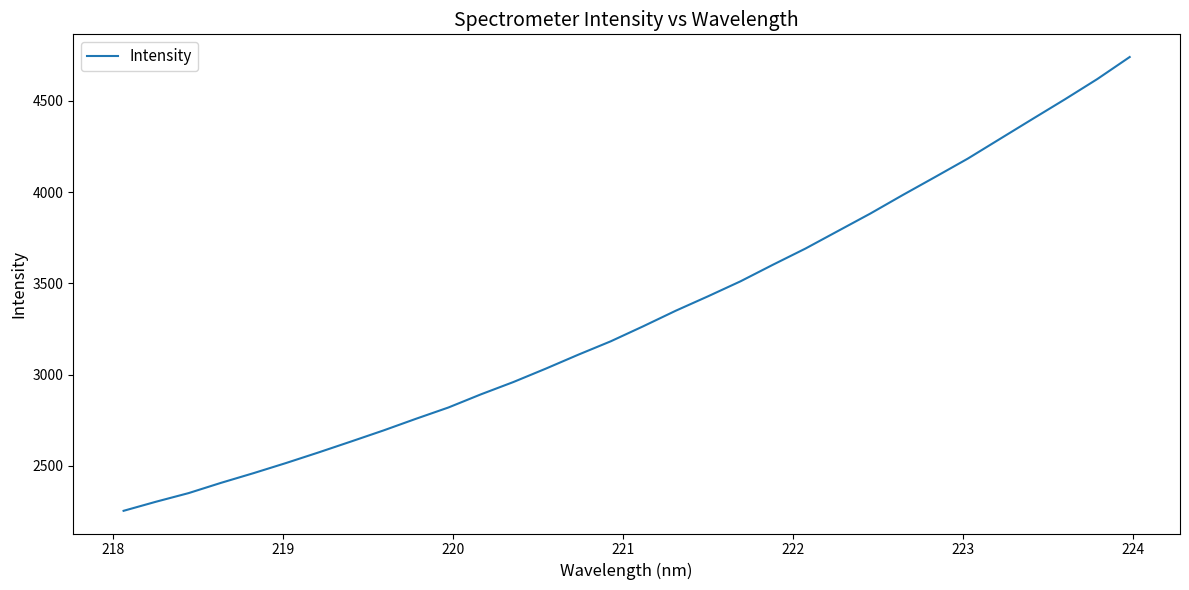

What is the greatest value displayed?

4740.2